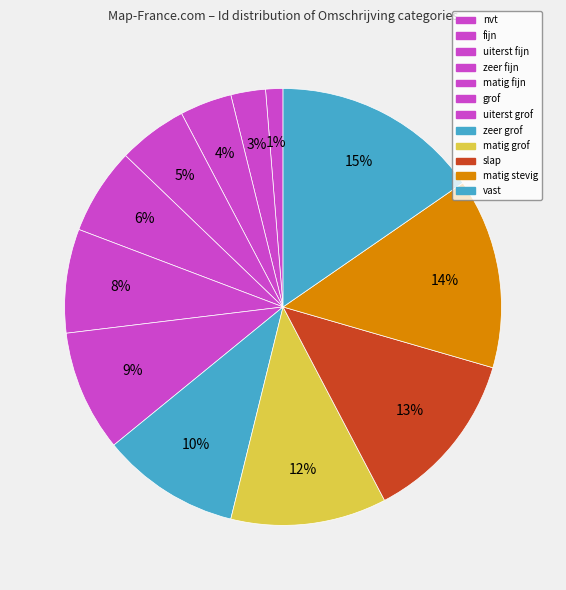

What portion of the pie excludes uiterst fijn?

96.2%